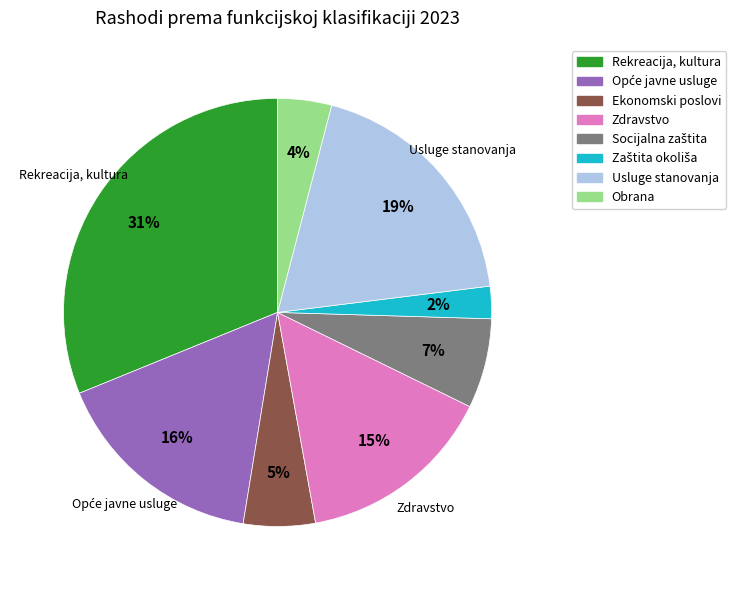

Does Zdravstvo account for over 50% of the chart?

No